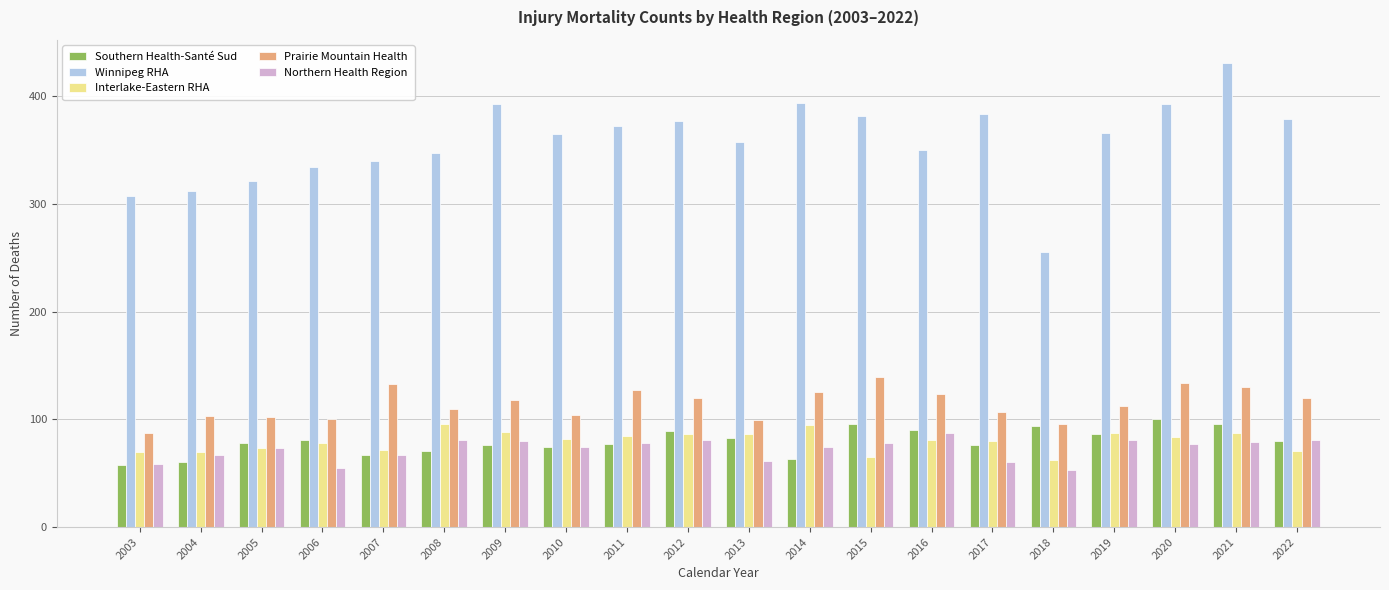

What is the value of the Winnipeg RHA bar at the 19th from the left?

431